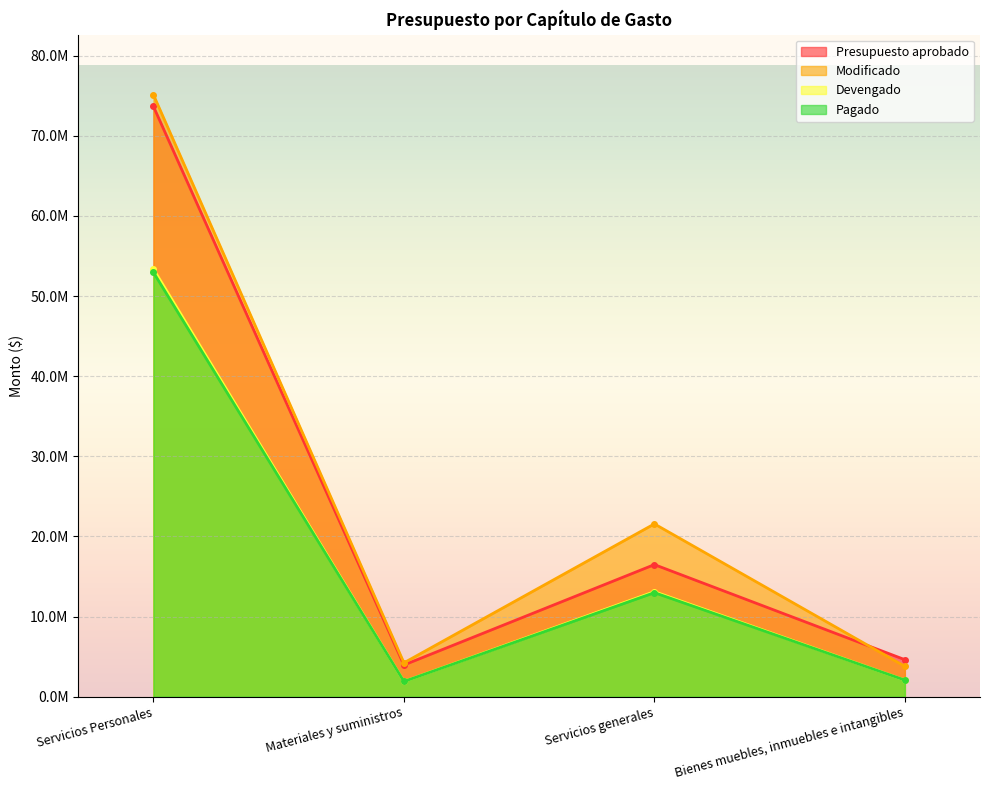

In Modificado, how many points are higher than both neighbors (excluding endpoints)?

1